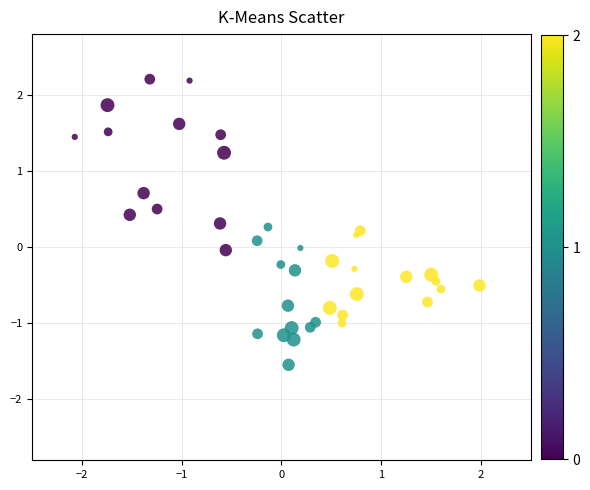

What is the range of X values (max minus min)?

4.1